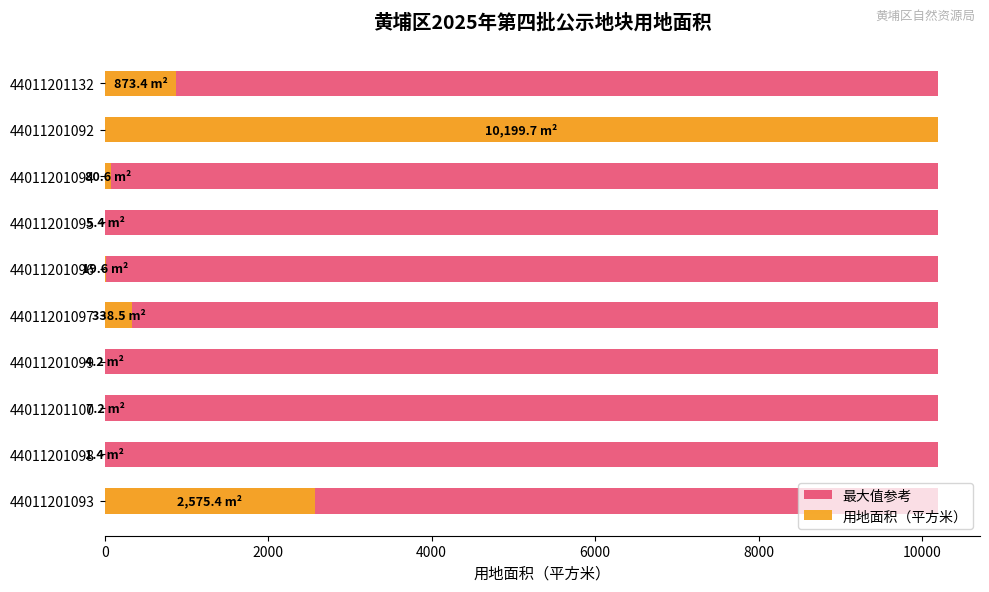

What is the greatest value displayed?

10199.7